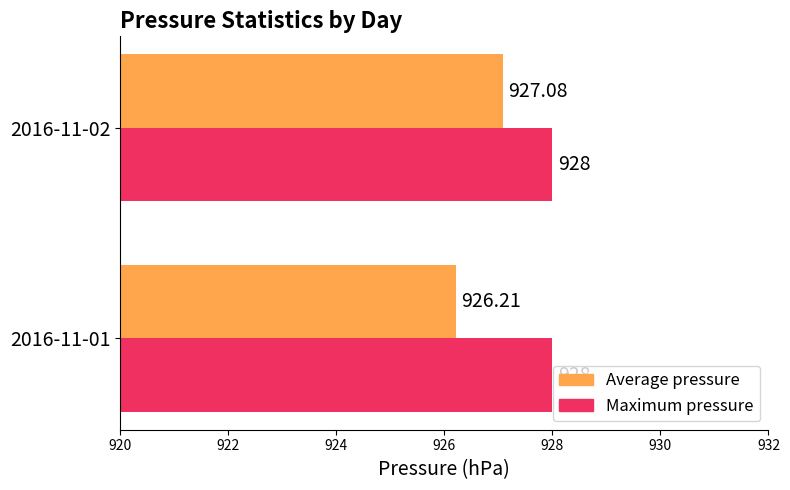

List the series in order of their peak value, lowest first.

Average pressure, Maximum pressure